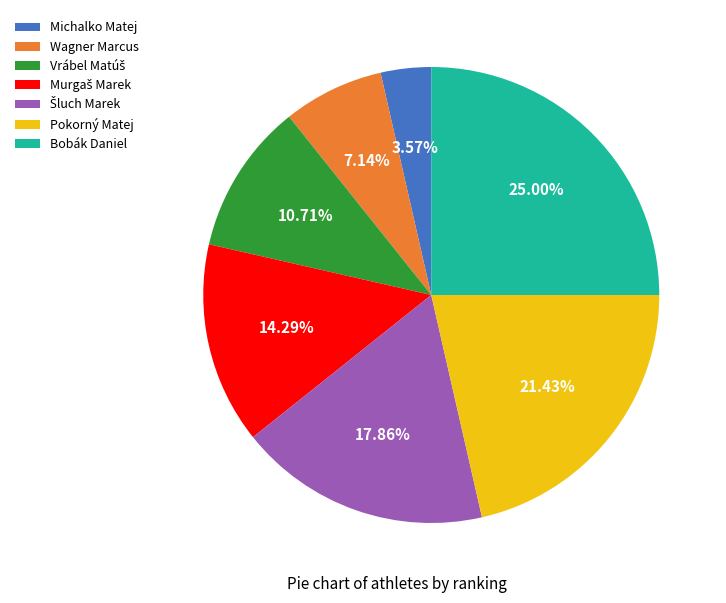

What is the largest slice in the pie chart?

Bobák Daniel